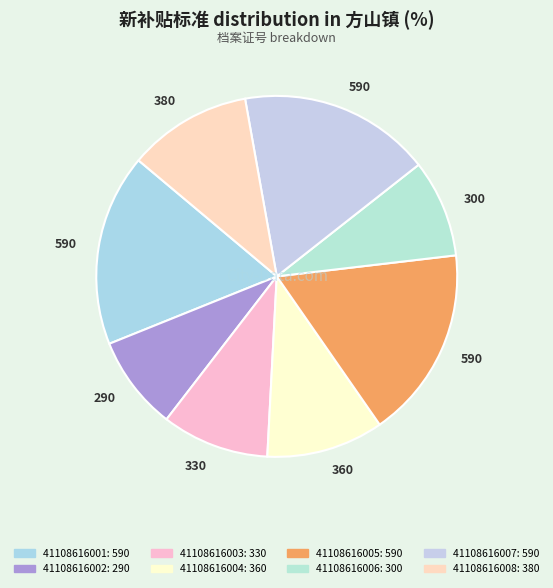

Approximately how many times larger is the value at 41108616005 compared to 41108616004?

1.6